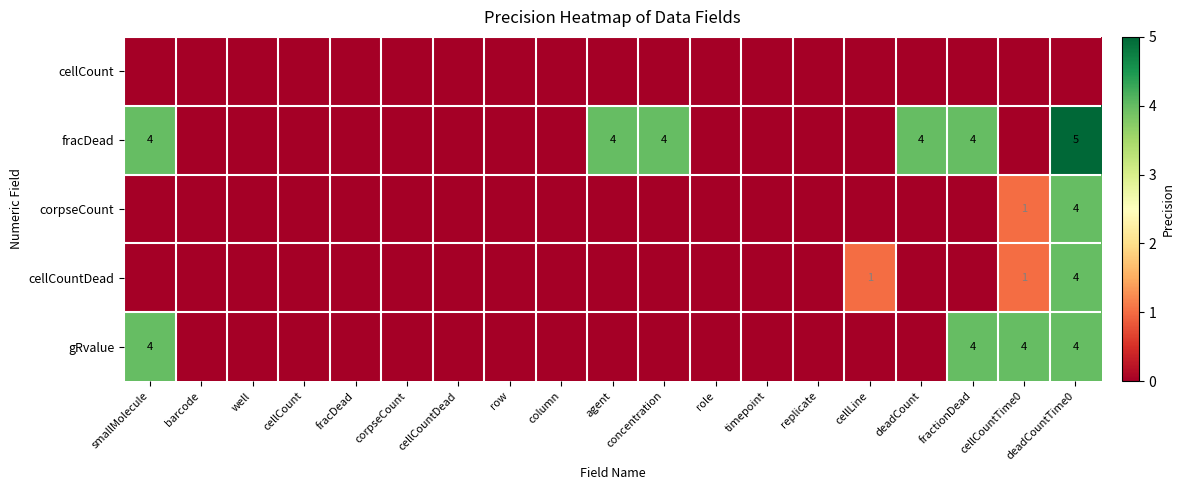

The value of gRvalue at deadCountTime0 is 6. True or false?

False